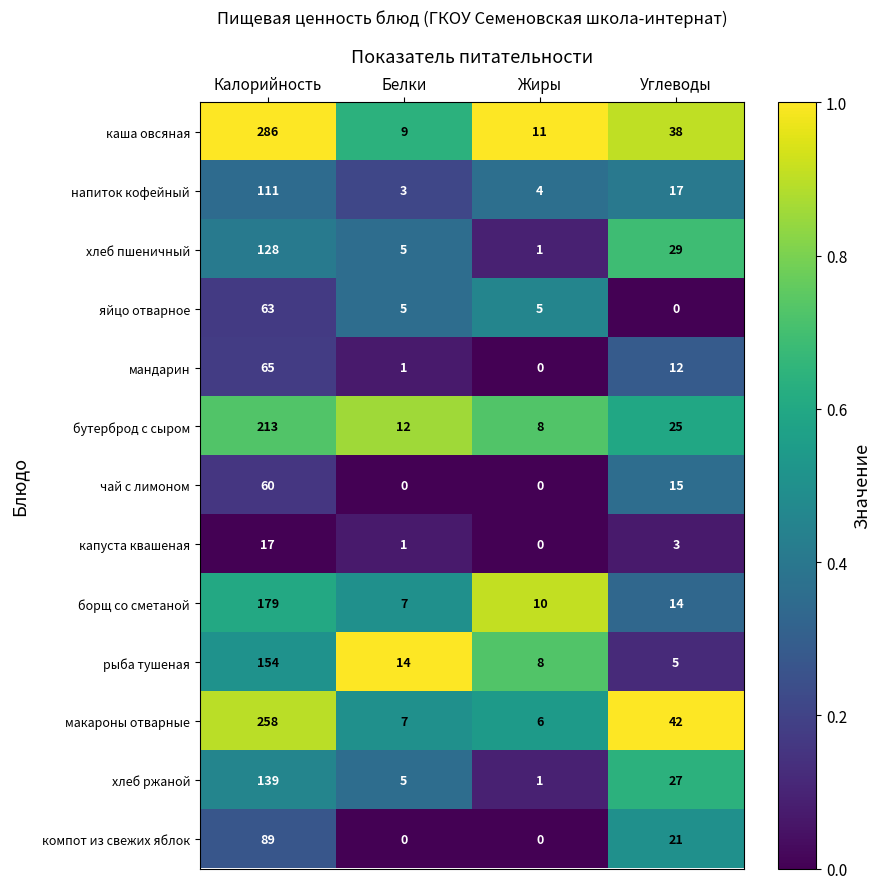

What is the maximum value shown in the chart?

286